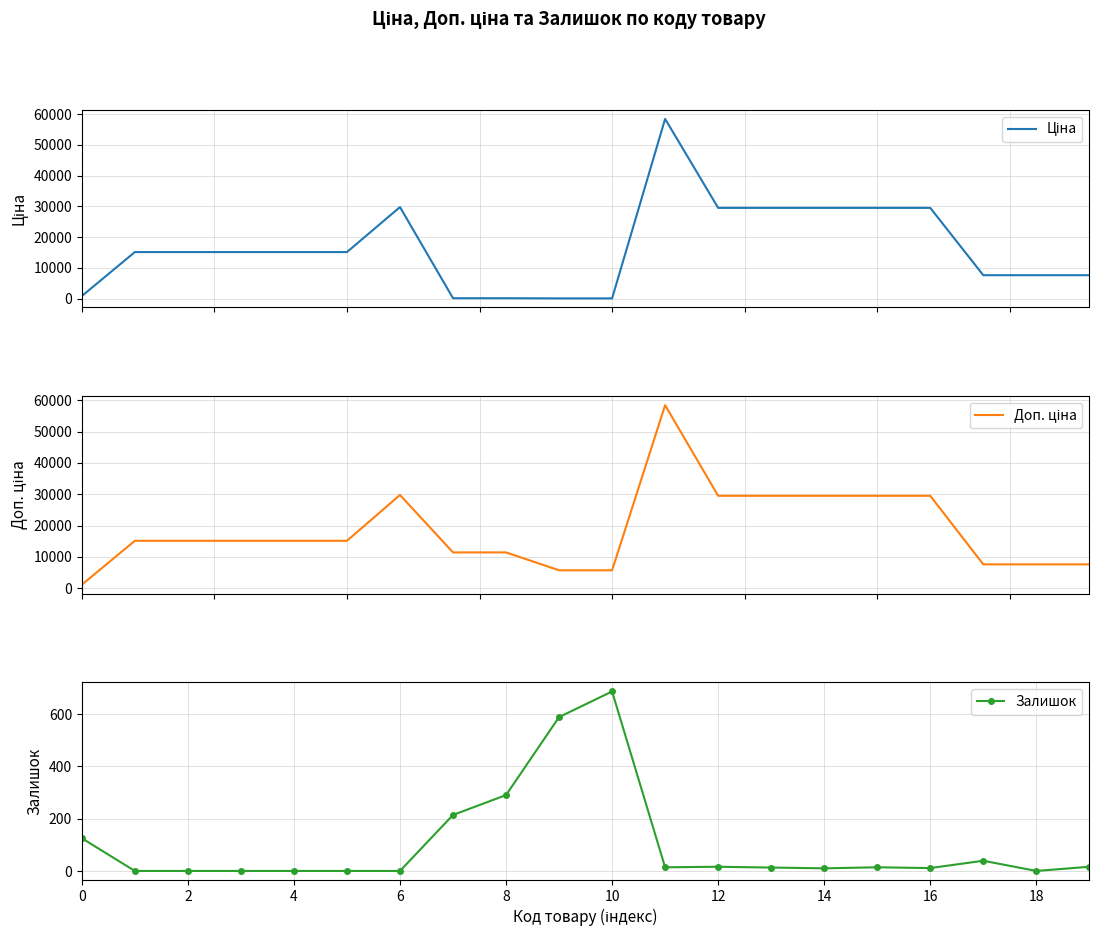

What is the sum of all Залишок values?

2036